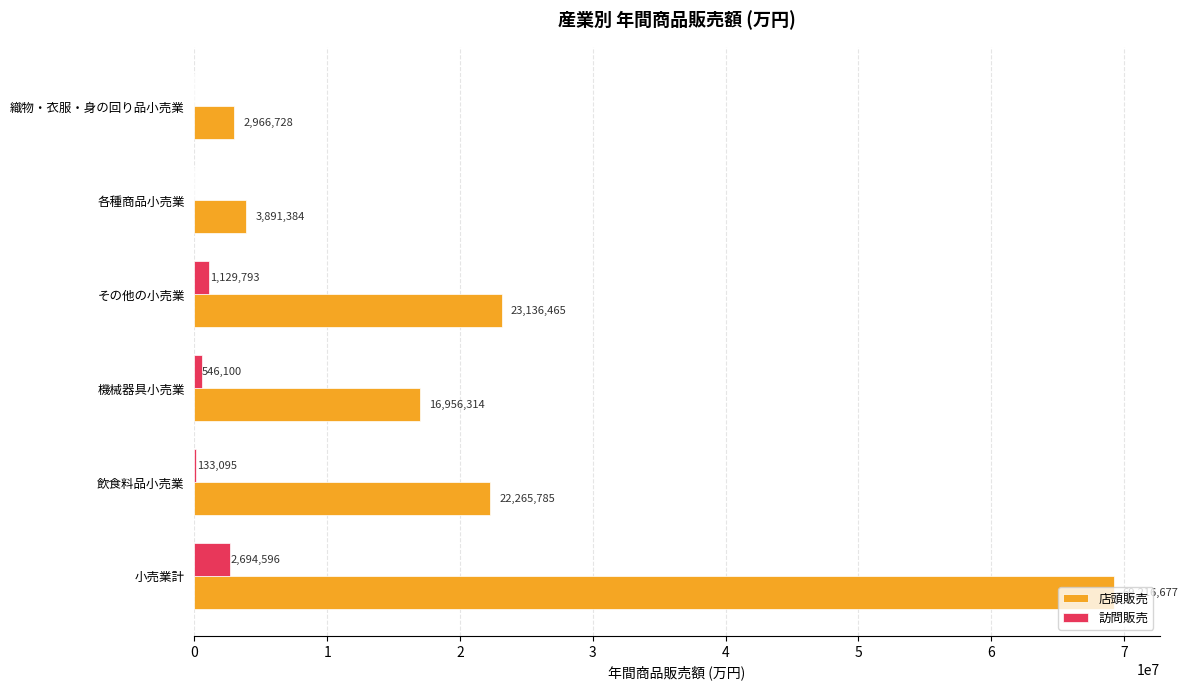

Which series has the largest total across all categories?

店頭販売